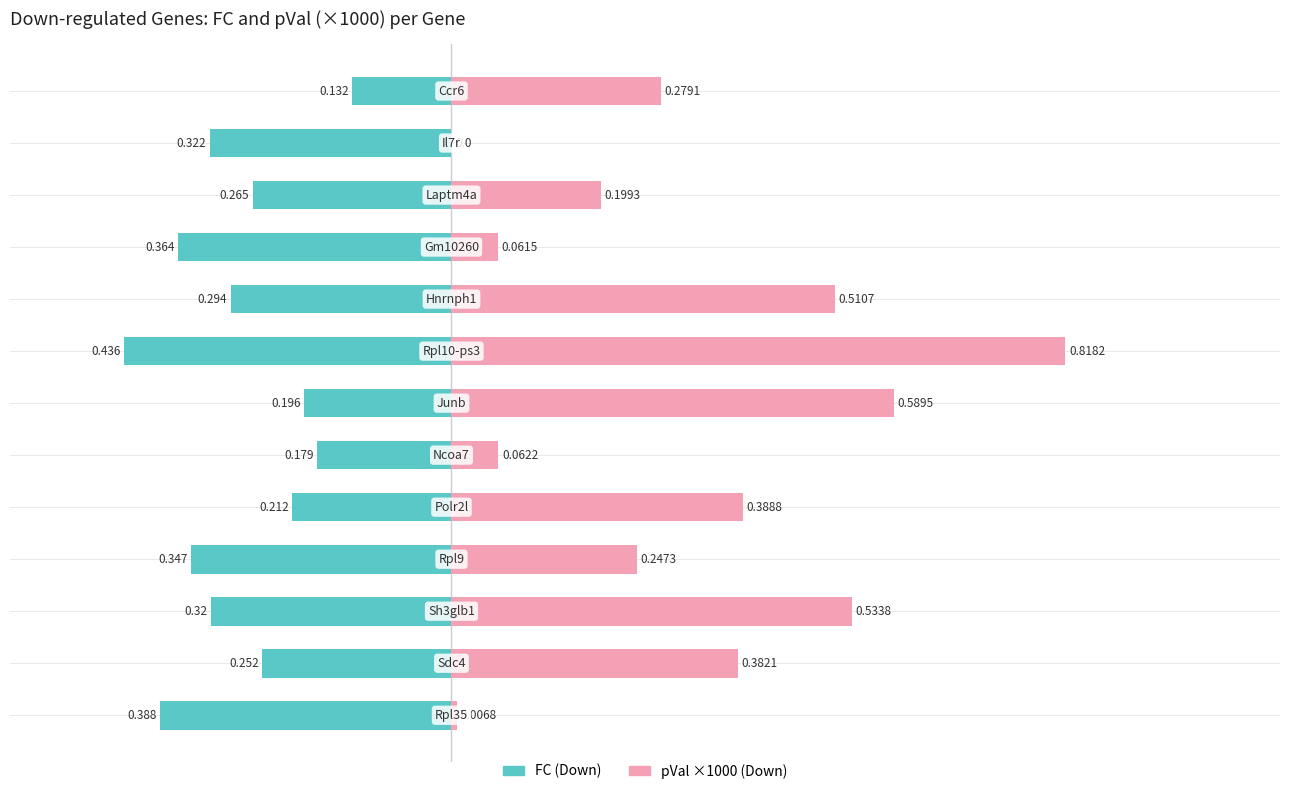

True or false: pVal ×1000 (Down) has a value of 0.3 at 10.

False